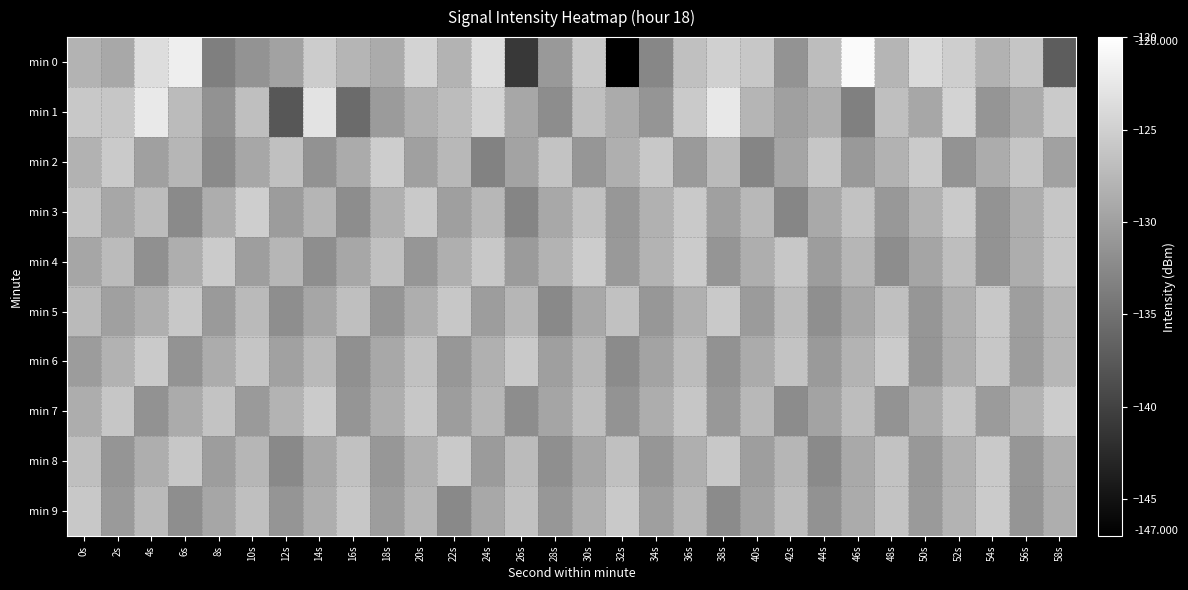

Which has a higher value, 54s or 26s?

54s